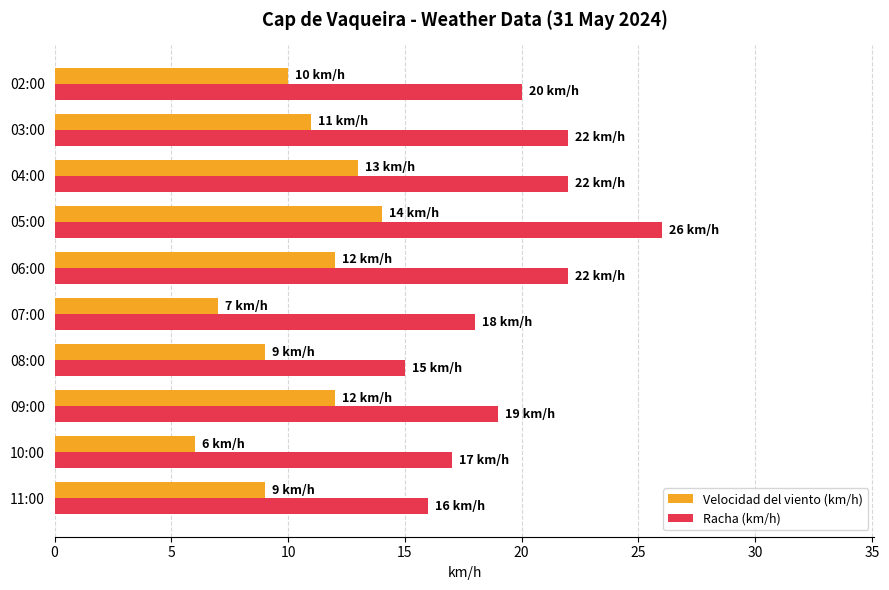

How many series are shown in this chart?

2